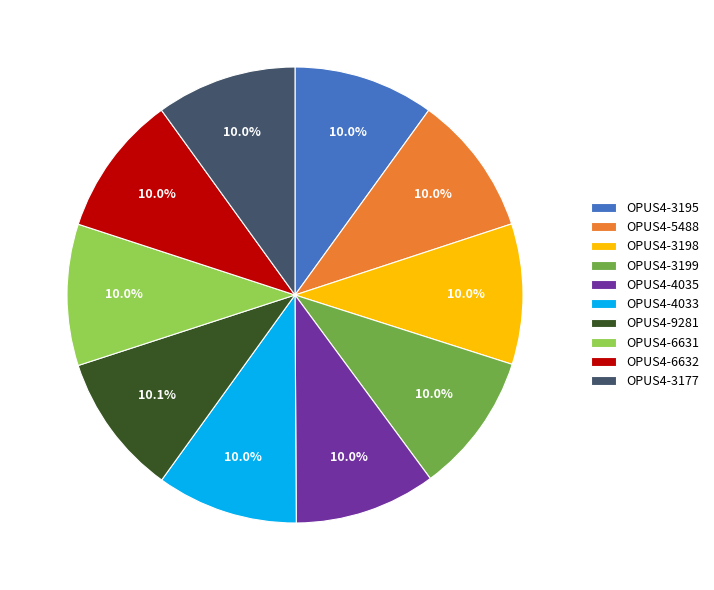

How many slices are in this pie chart?

10